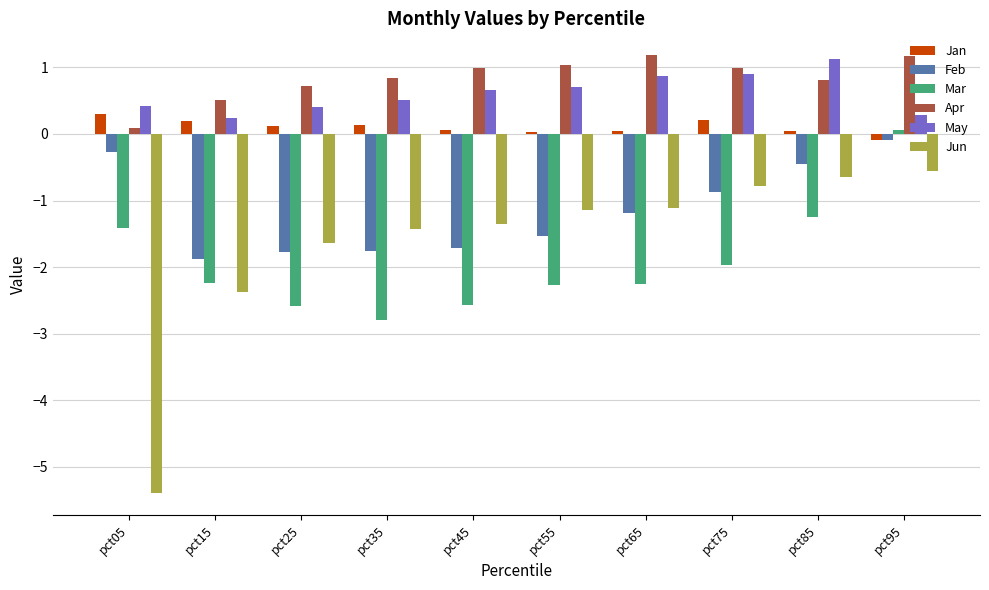

At how many categories does at least one series exceed -1?

10